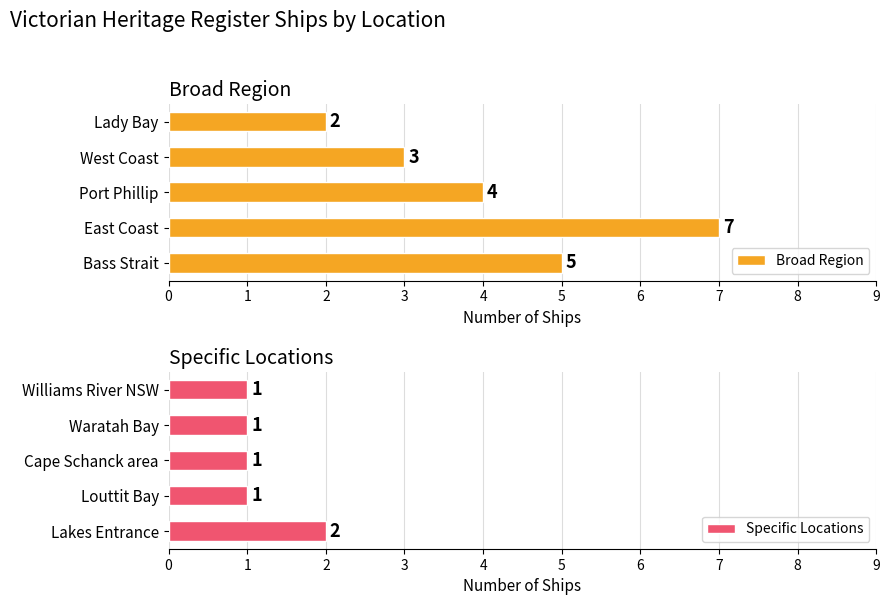

How many bars are there in total?

10